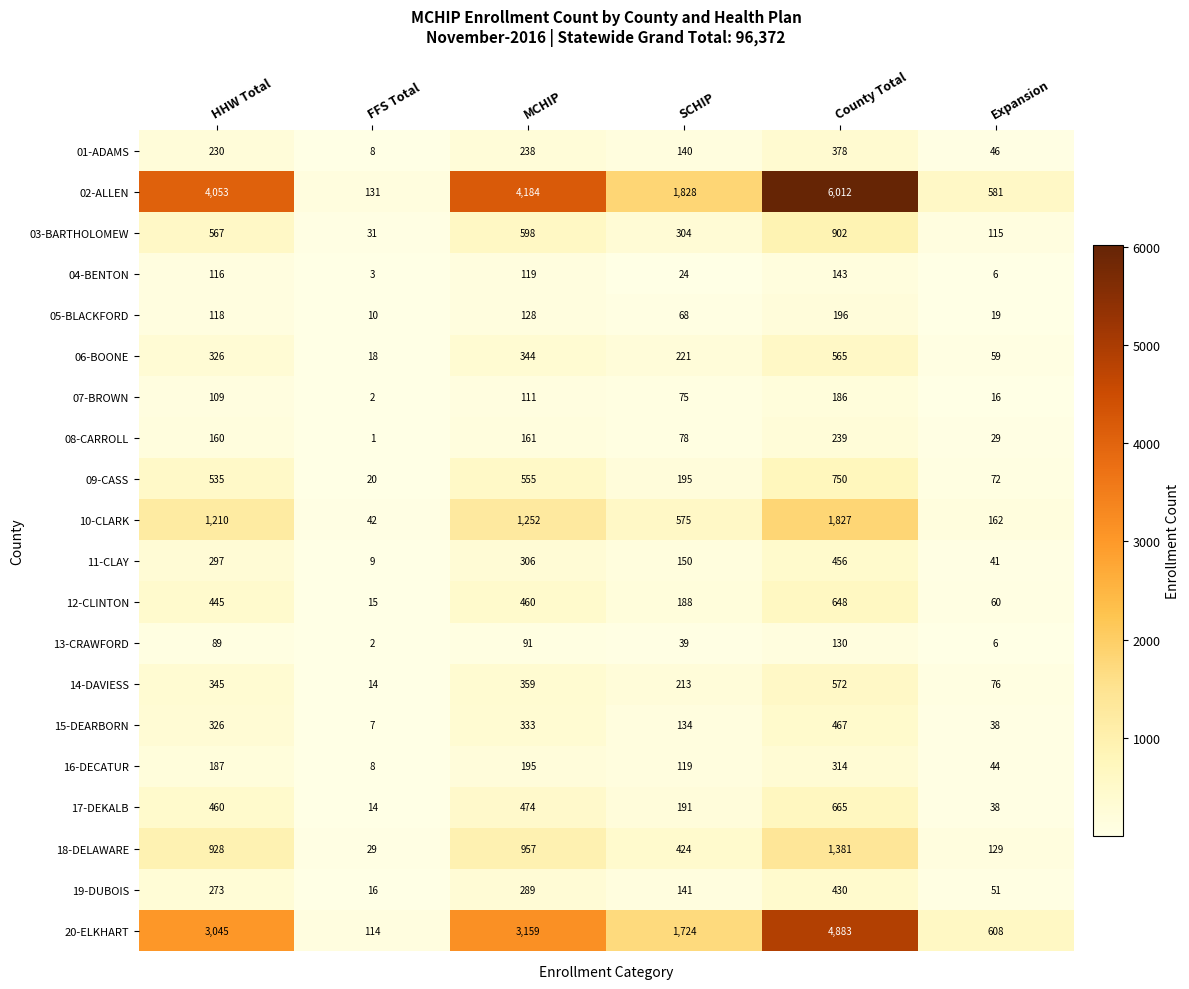

What is the difference between the highest and lowest values at HHW Total?

3964